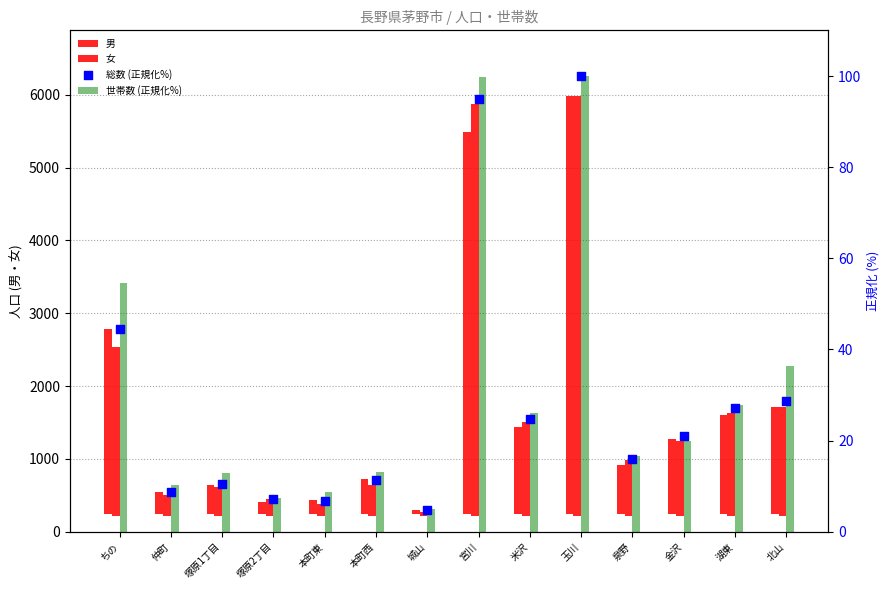

What are all the series names shown in the legend?

男, 女, 世帯数 (正規化%), 総数 (正規化%)